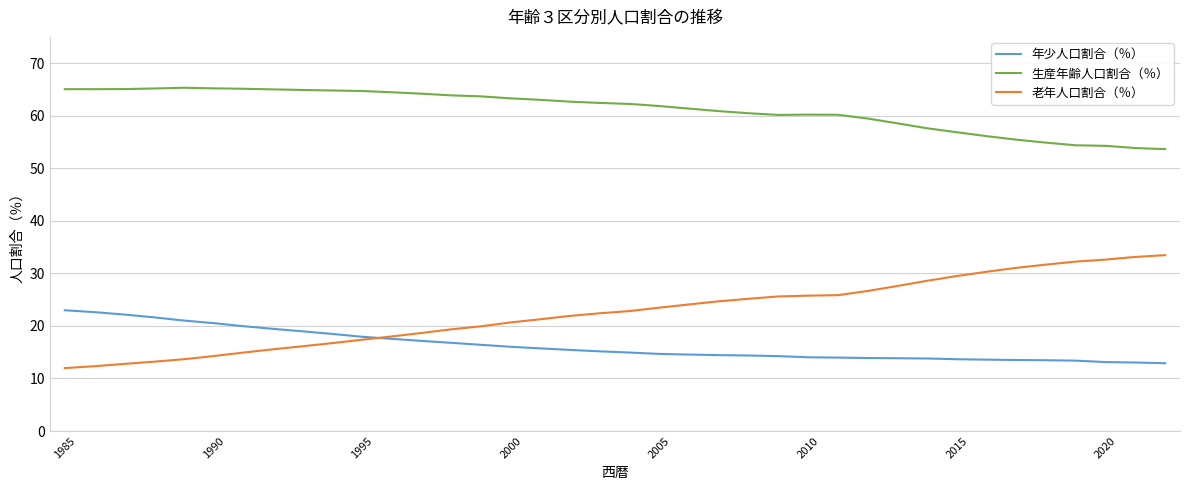

Rank the series by their maximum value, from highest to lowest.

生産年齢人口割合（％）, 老年人口割合（％）, 年少人口割合（％）